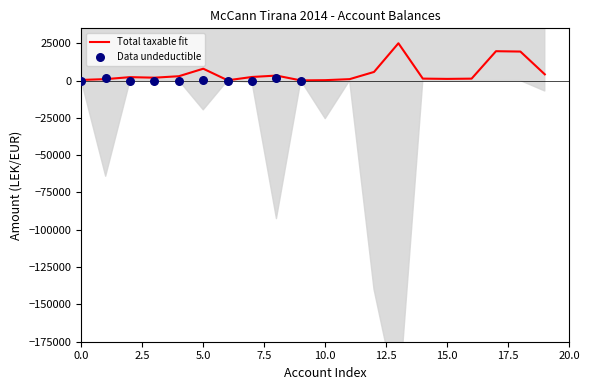

What is the maximum value for Total taxable fit?

25000.0